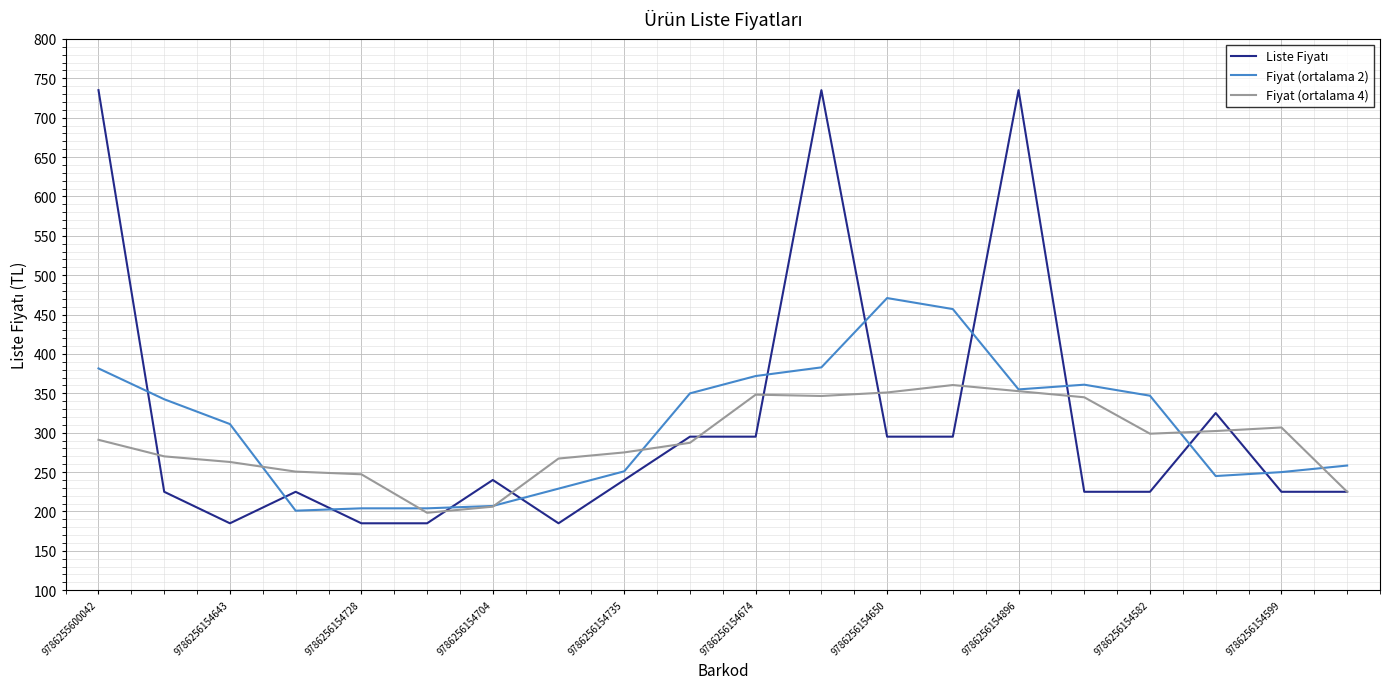

What is the maximum value shown in the chart?

735.0